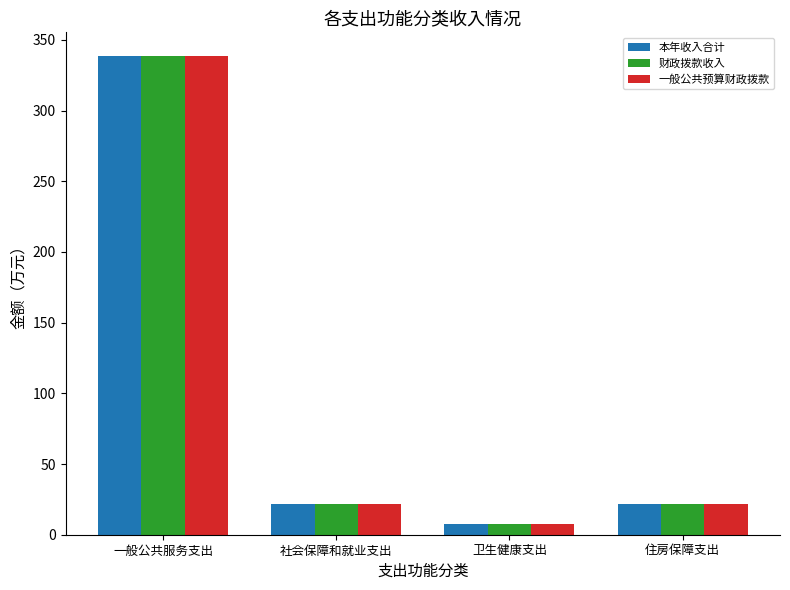

How many bars are there in each group?

3